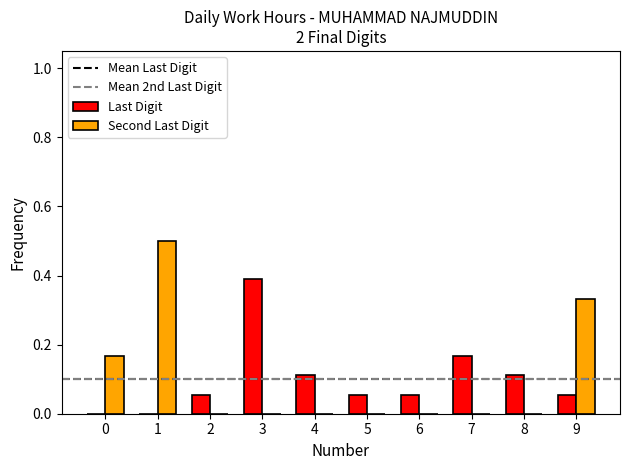

True or false: Second Last Digit has a value of 0.2 at 5.

False